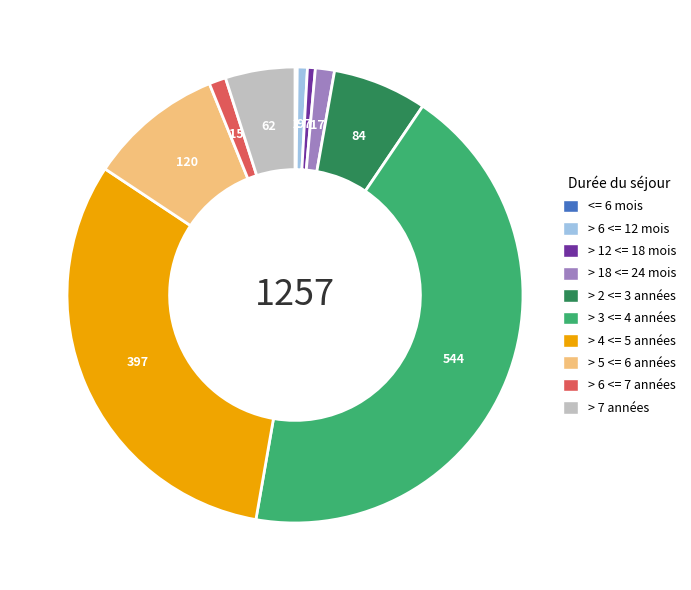

Is there a majority slice in this chart?

No